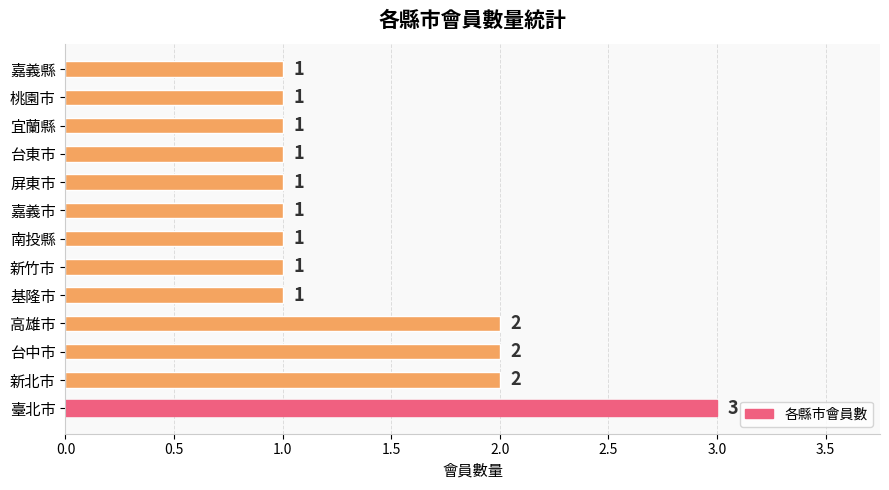

Are the bars grouped side by side (vs. stacked)?

No